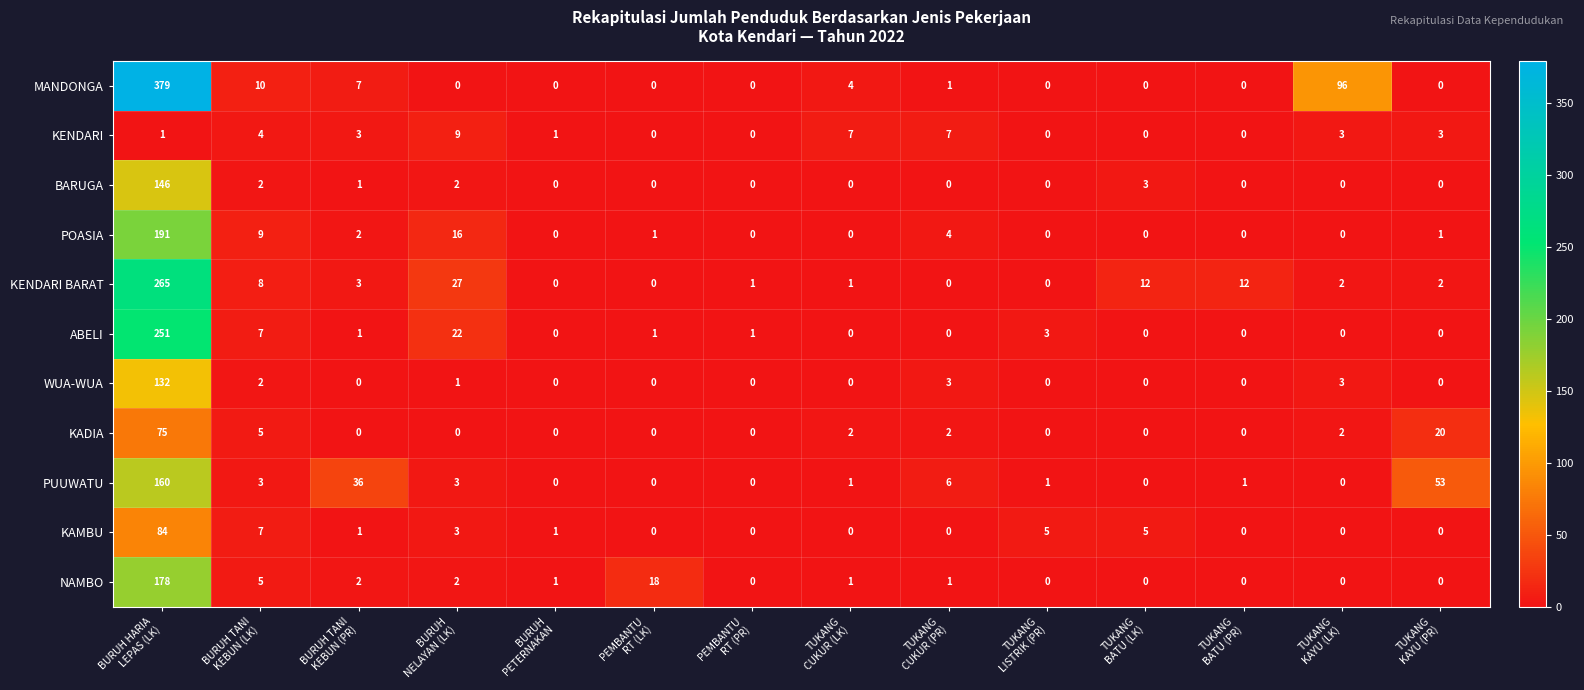

What is the difference between the maximum and minimum values in the NAMBO series?

178